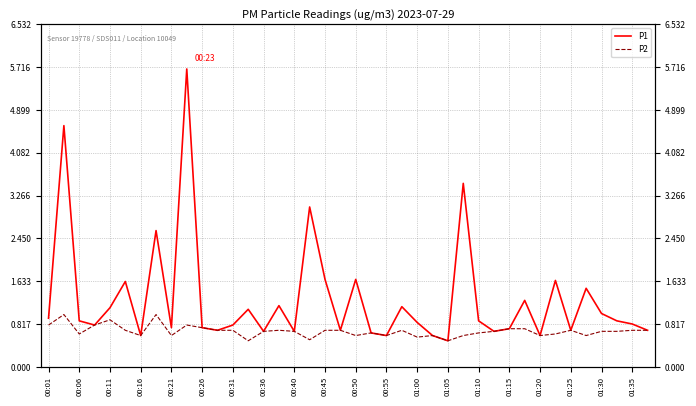

In P2, how many points are lower than both neighbors (excluding endpoints)?

11